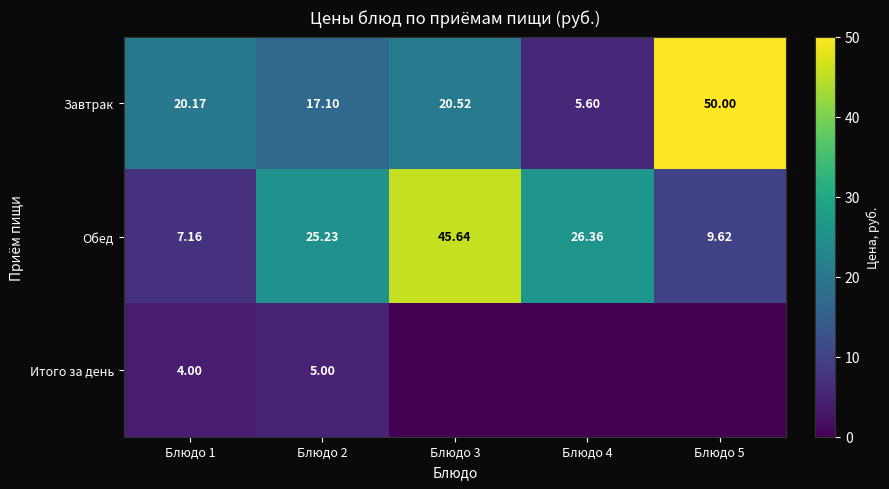

At how many categories does at least one series exceed 43?

2